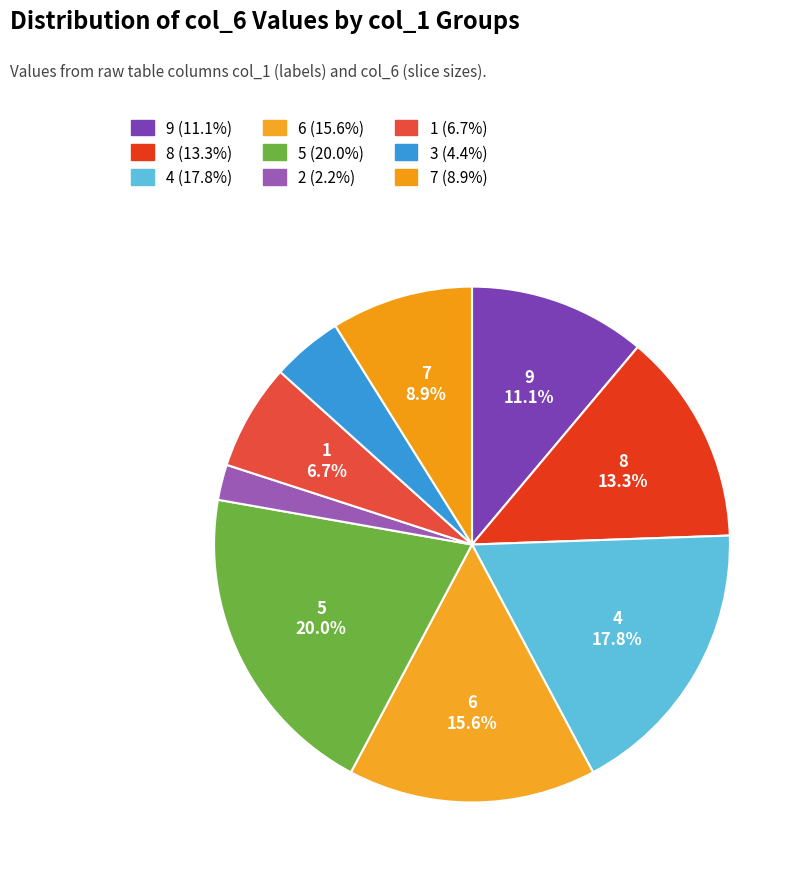

To the nearest percent, what is the difference between the largest and smallest slice percentages?

18%